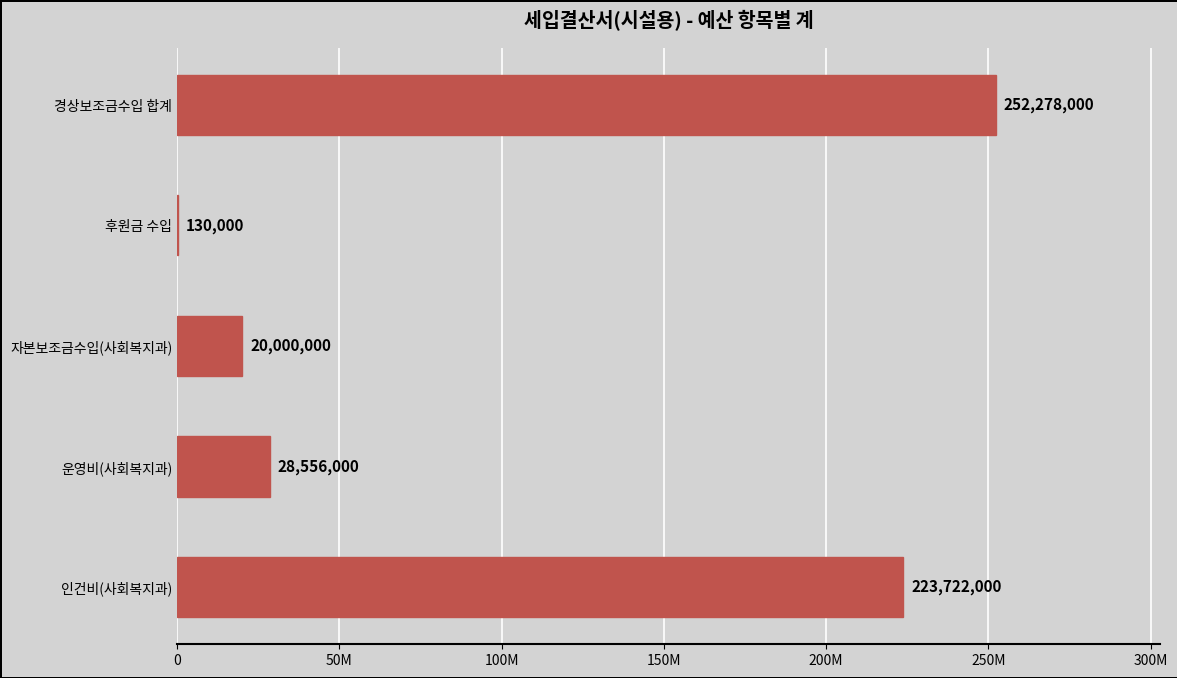

Are the bars horizontal?

Yes